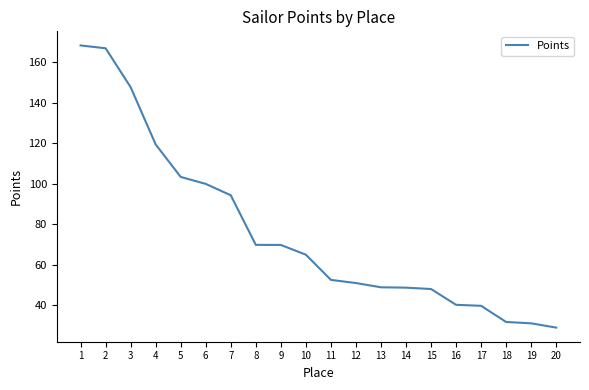

What is the difference between the maximum and minimum values?

139.5